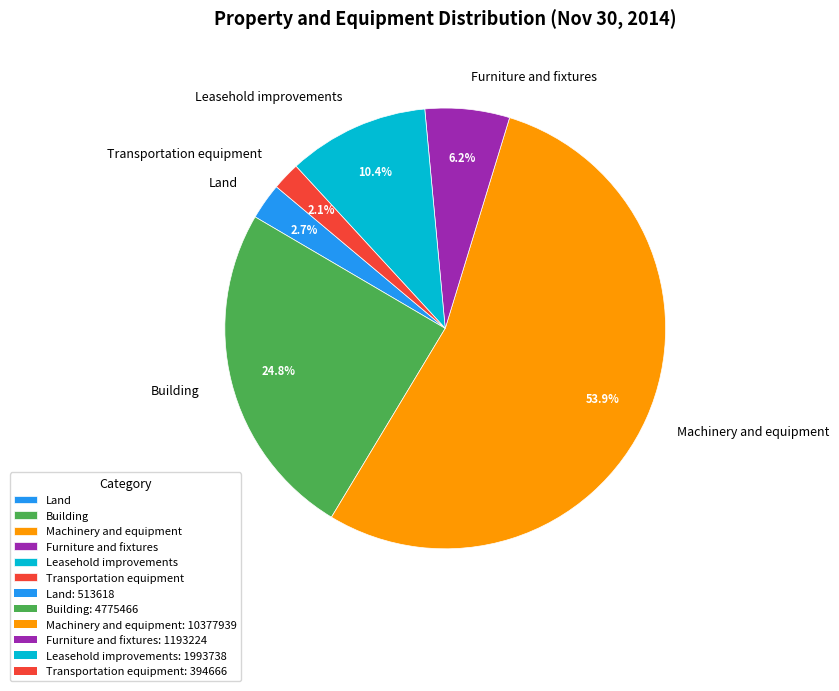

Does any single category account for the majority?

Yes